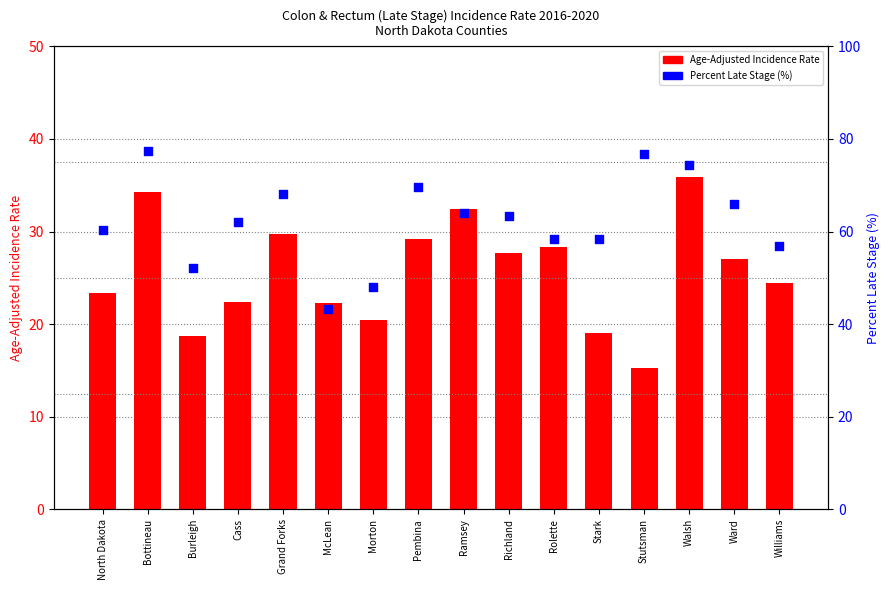

Which series contains the highest Y value?

Percent Late Stage